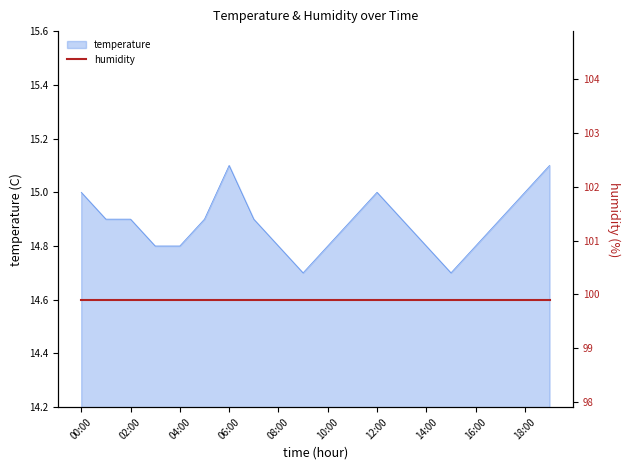

Approximately how many times larger is the value at 19:00 compared to 18:00?

1.0